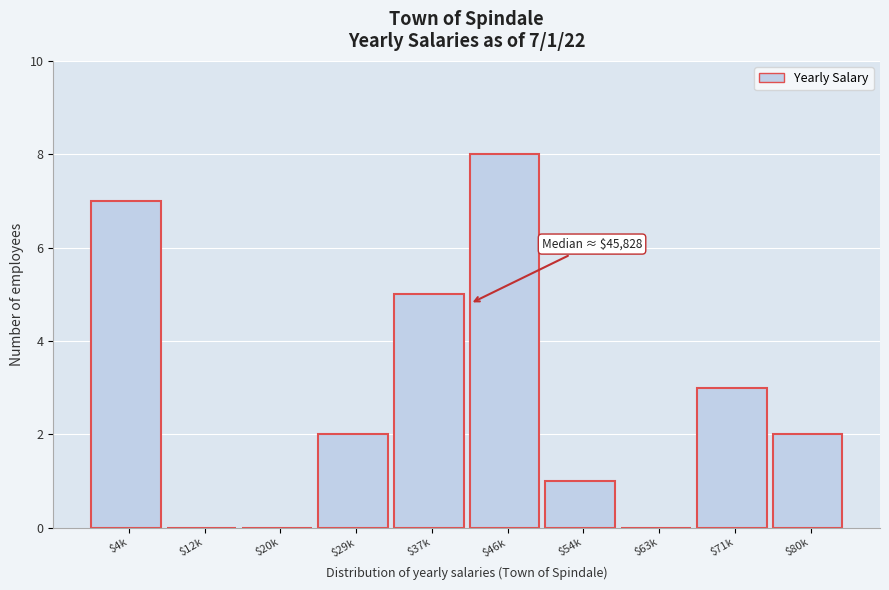

At which category does the chart reach its peak across all series?

$46k